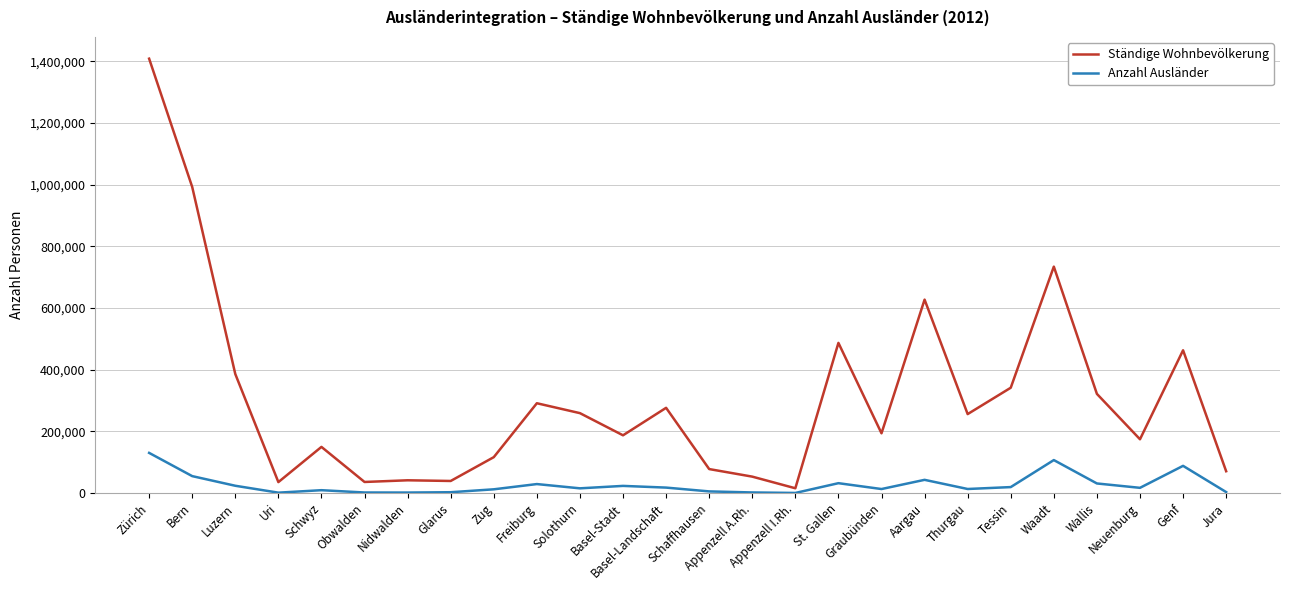

What is the minimum value for Anzahl Ausländer?

535